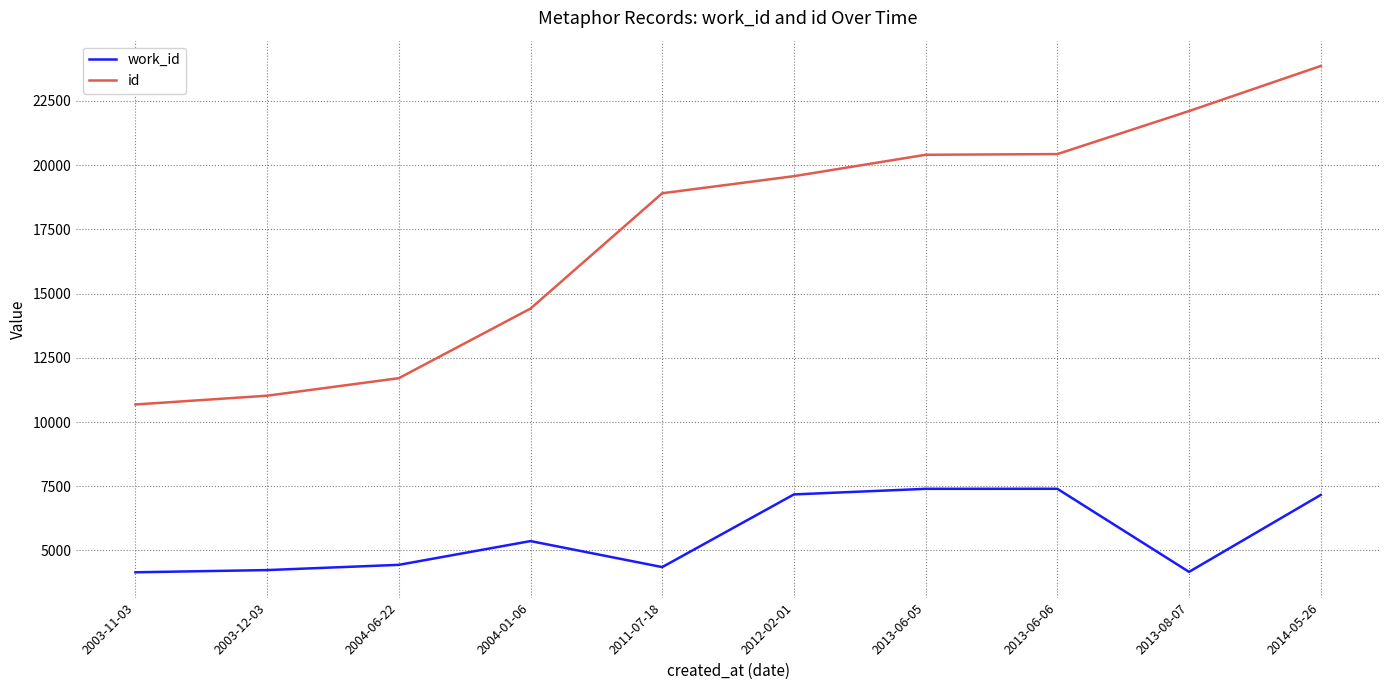

What is the difference between the maximum and minimum values in the work_id series?

3251